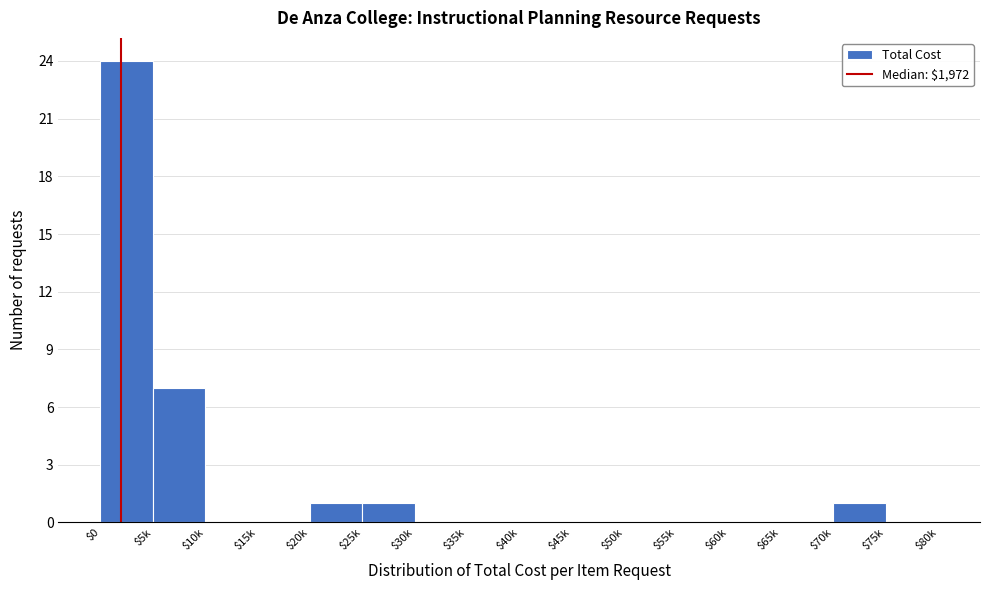

Where is the data nearest to the value 12?

$5k